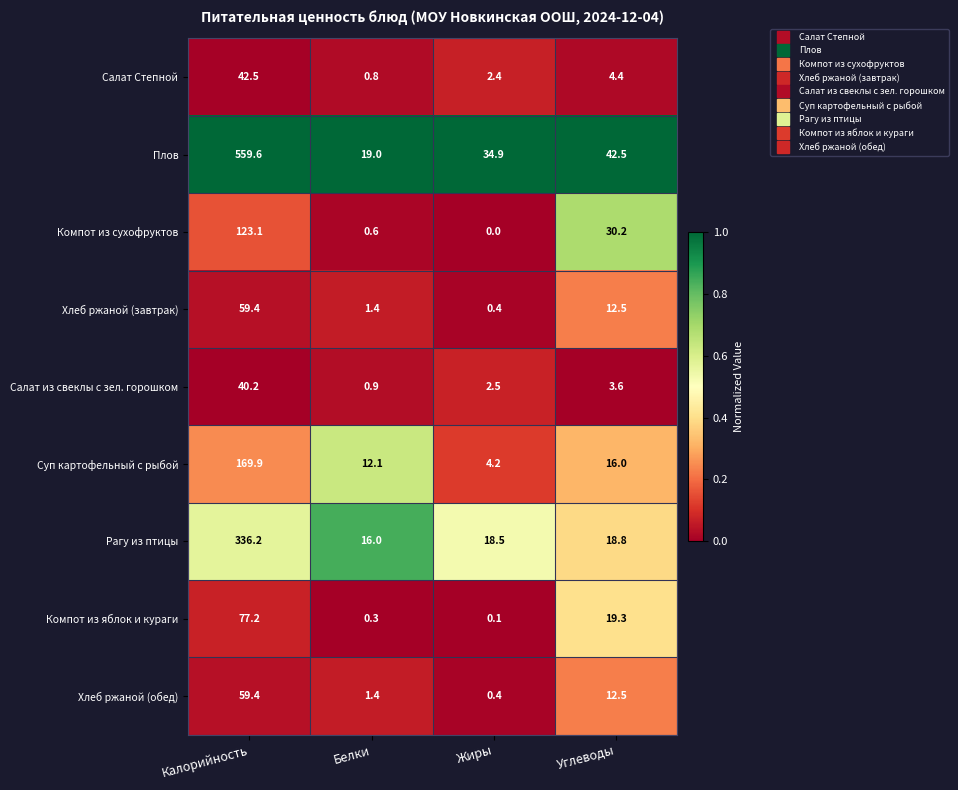

What is the difference between the maximum and minimum values in the Салат Степной series?

41.7